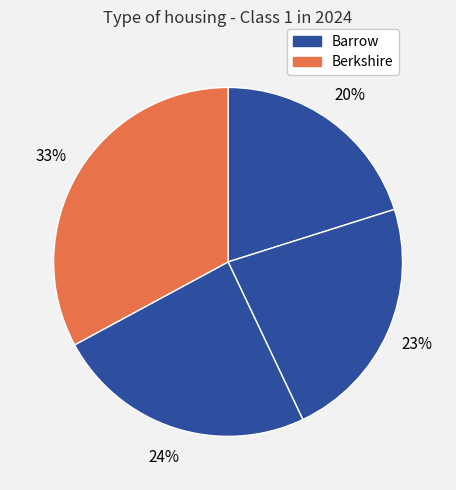

Is there a majority slice in this chart?

No